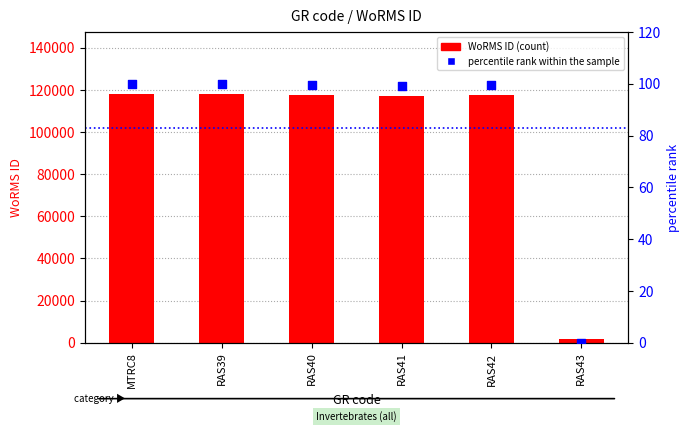

What are all the series names shown in the legend?

WoRMS ID (count), percentile rank within the sample